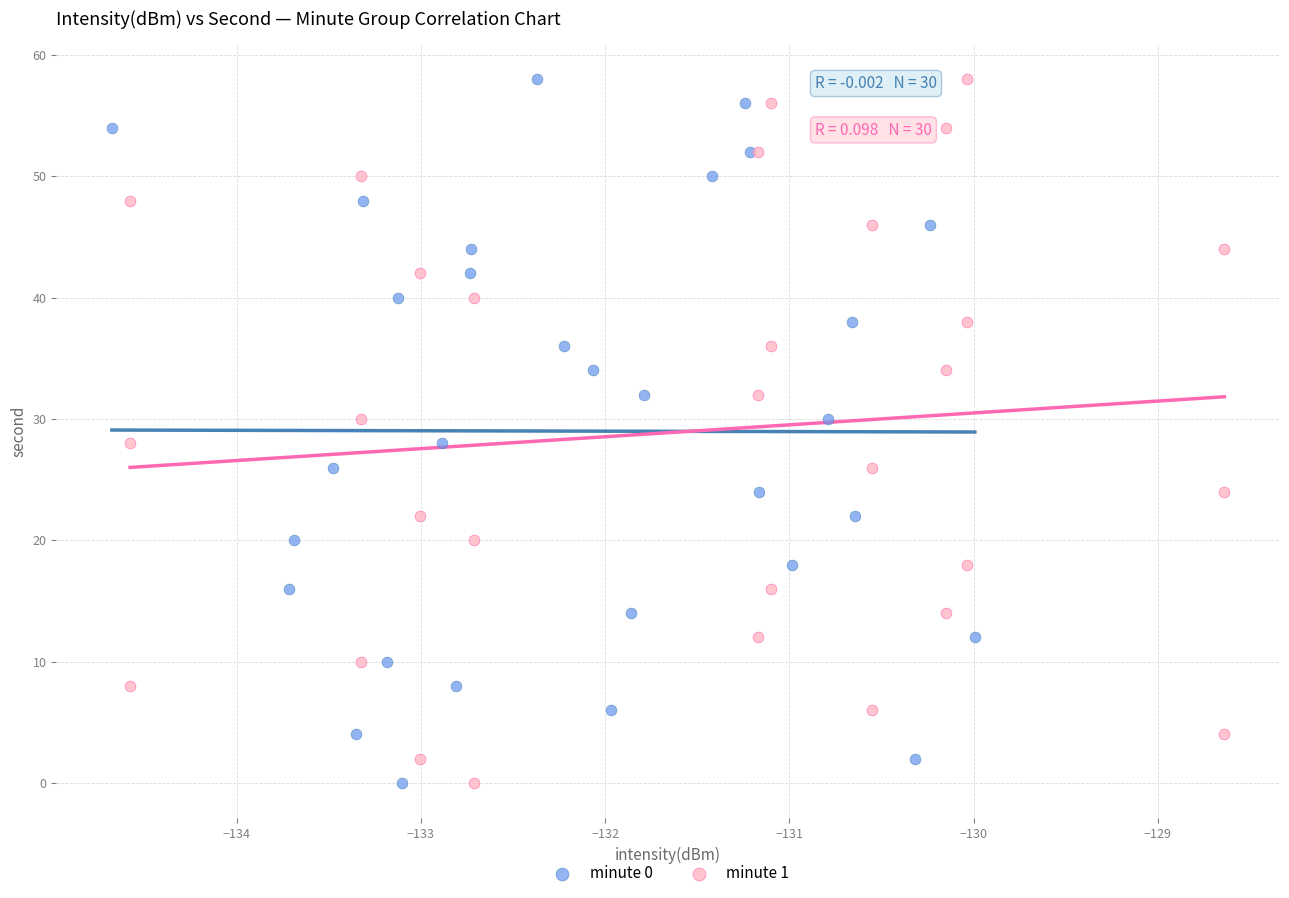

What are all the series names shown in the legend?

minute 0, minute 1